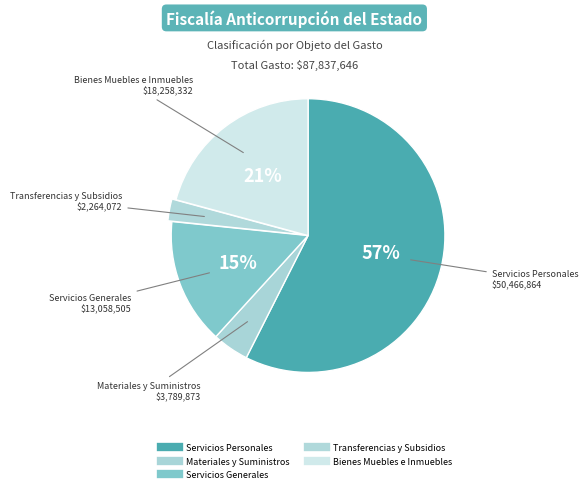

Combined, do Materiales y Suministros and Transferencias y Subsidios account for over 50%?

No